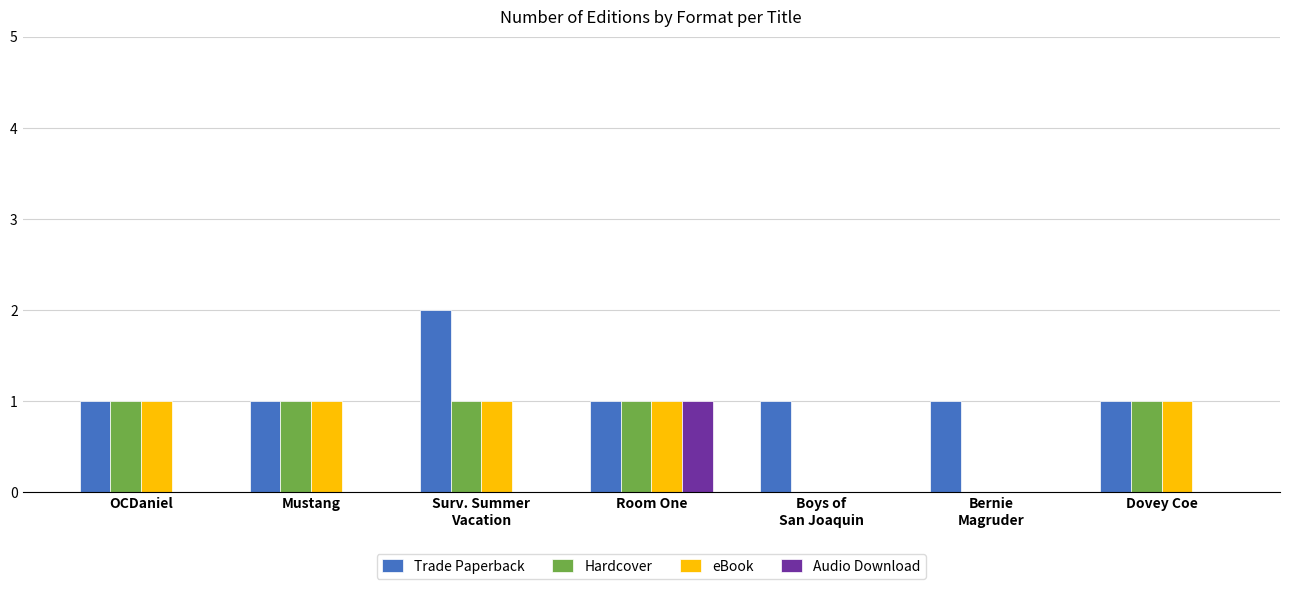

What is the sum of all Audio Download values?

1